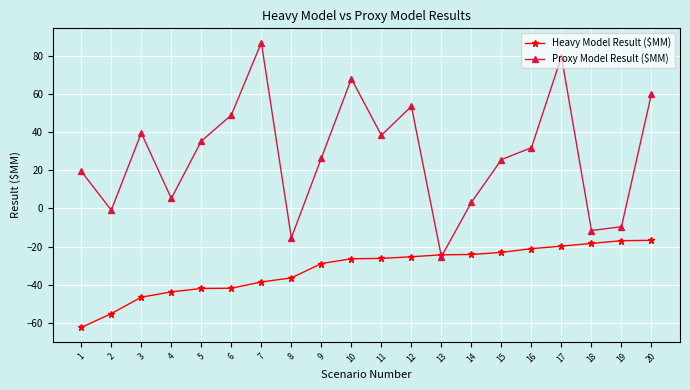

What is the value of the Proxy Model Result ($MM) point at the 7th from the left?

87.1